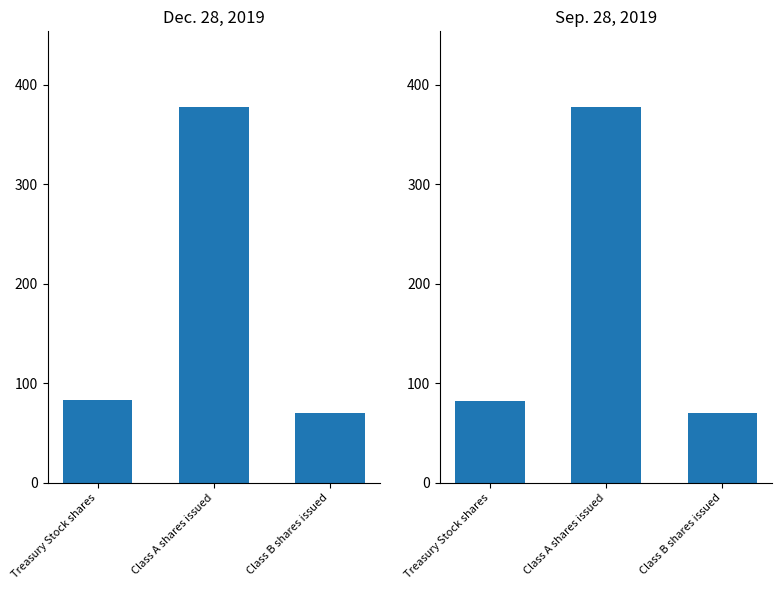

Reading right to left, what are all the values shown in this chart?

Dec. 28, 2019: Class B shares issued=70	Class A shares issued=378	Treasury Stock shares=83
Sep. 28, 2019: Class B shares issued=70	Class A shares issued=378	Treasury Stock shares=82